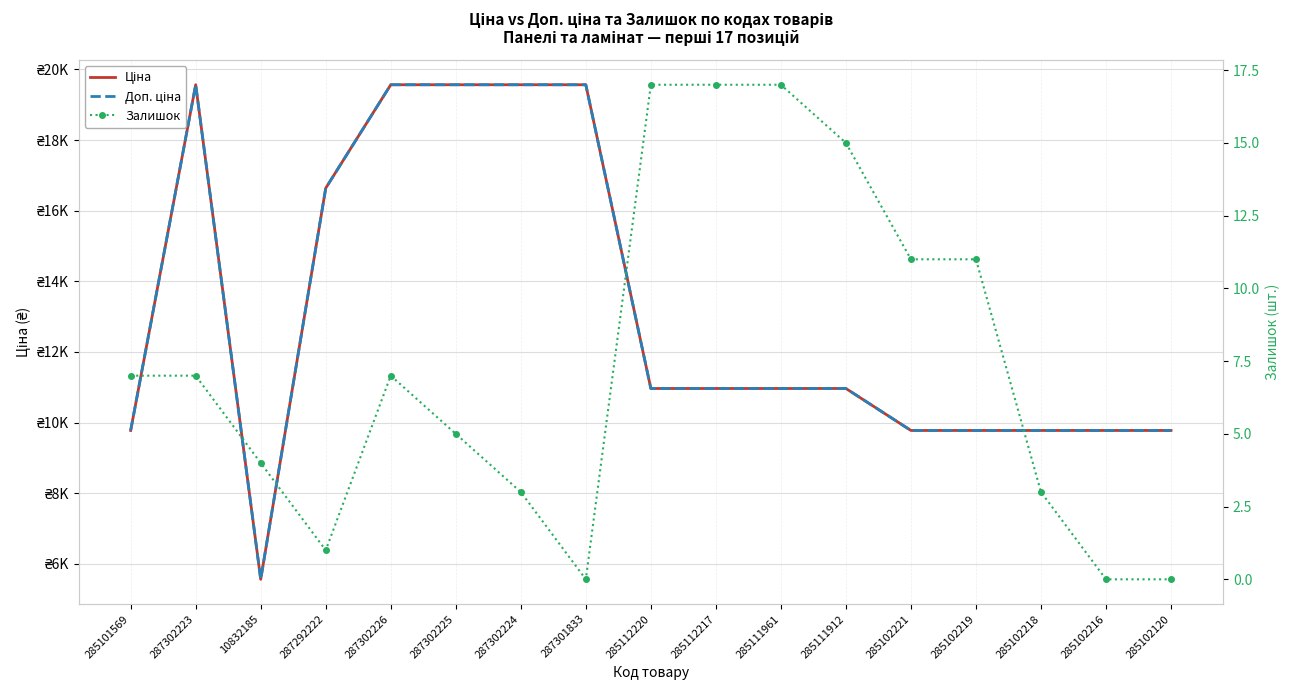

The Ціна series shows 9775.5 at 285101569. True or false?

True